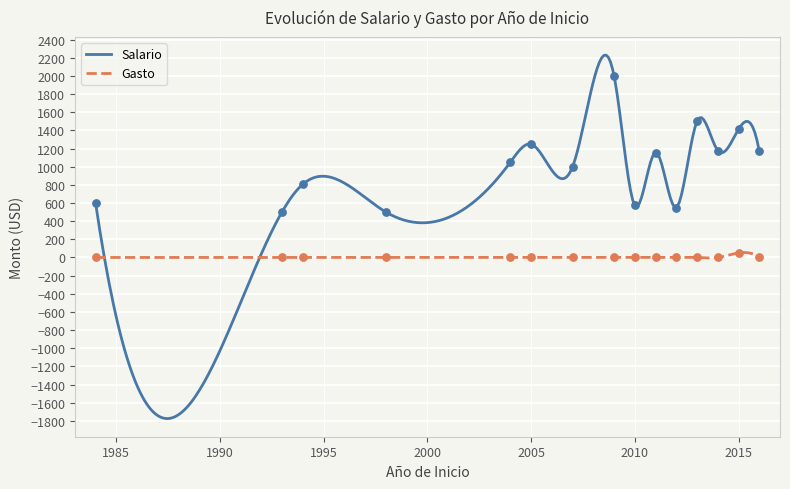

Which series contains the lowest Y value?

Gasto